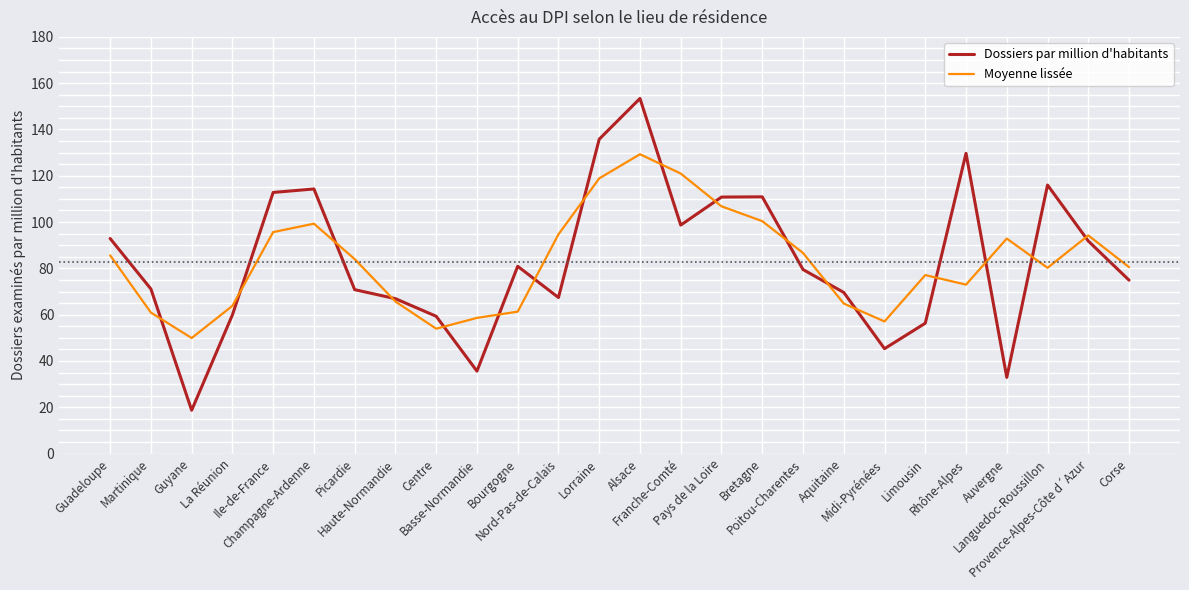

How many categories are shown in the chart?

26